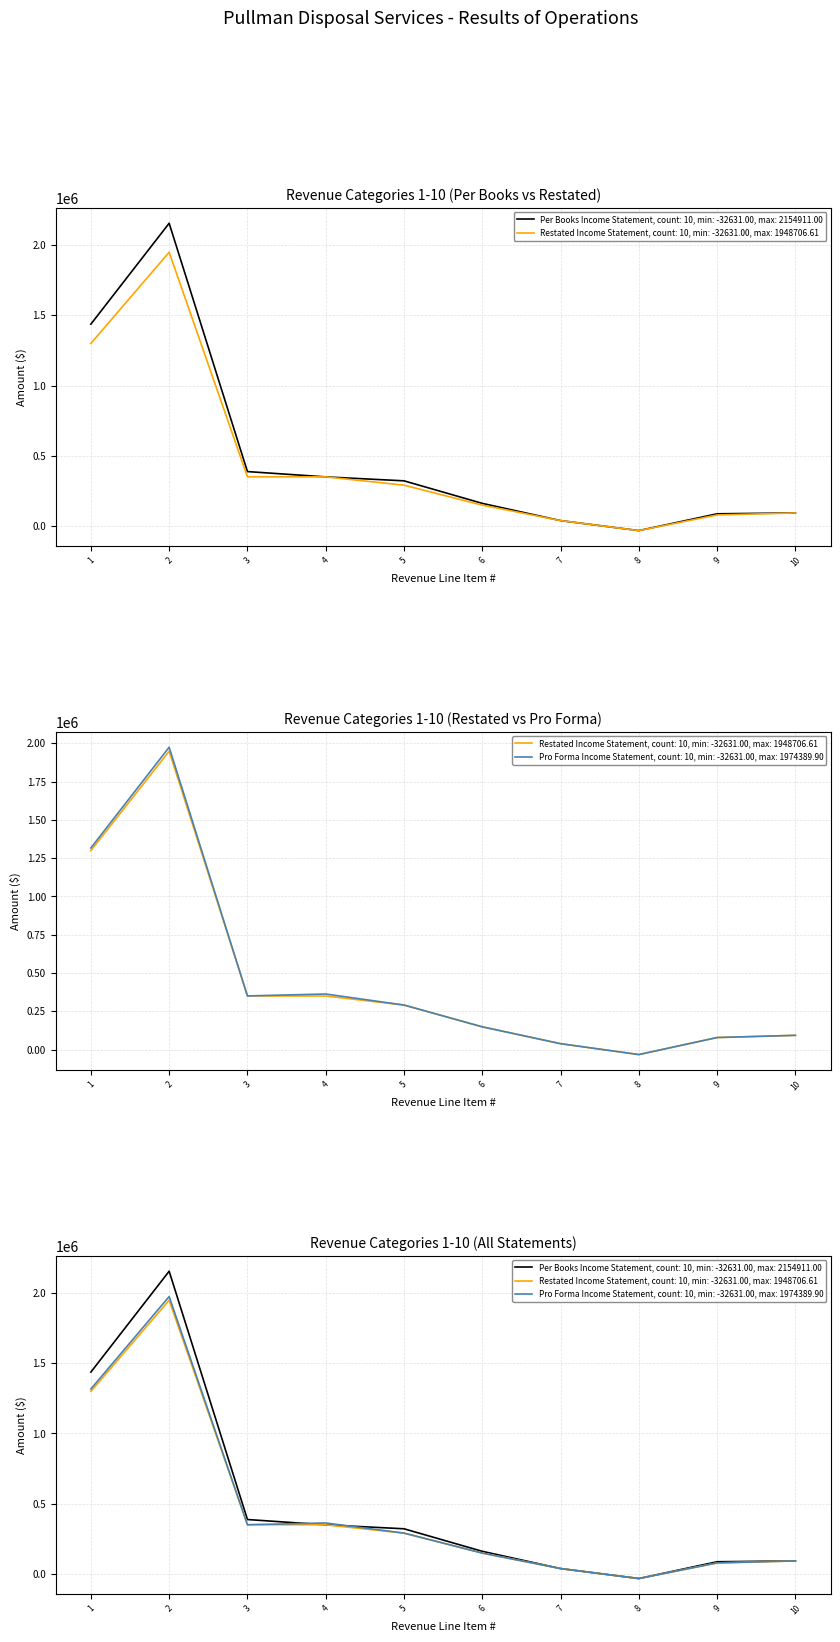

Which series has the widest spread of values?

Per Books Income Statement